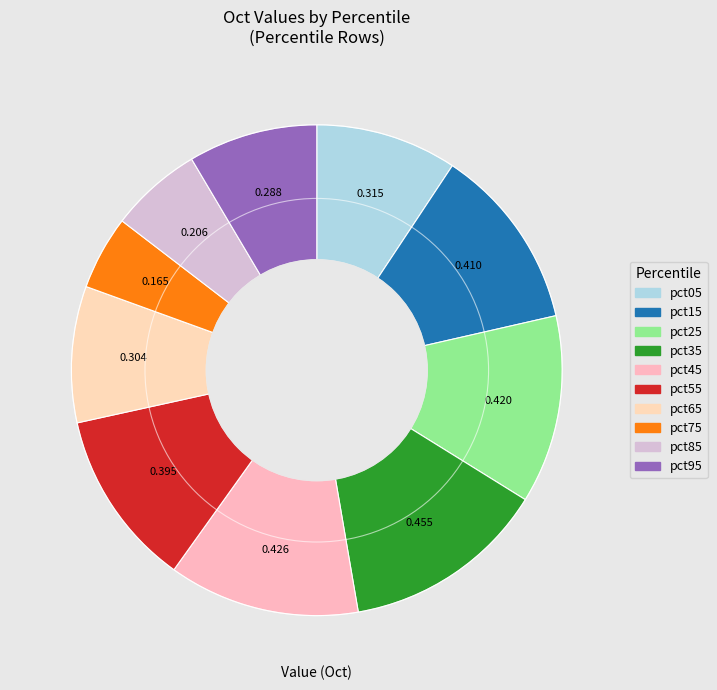

How many segments does this pie chart have?

10